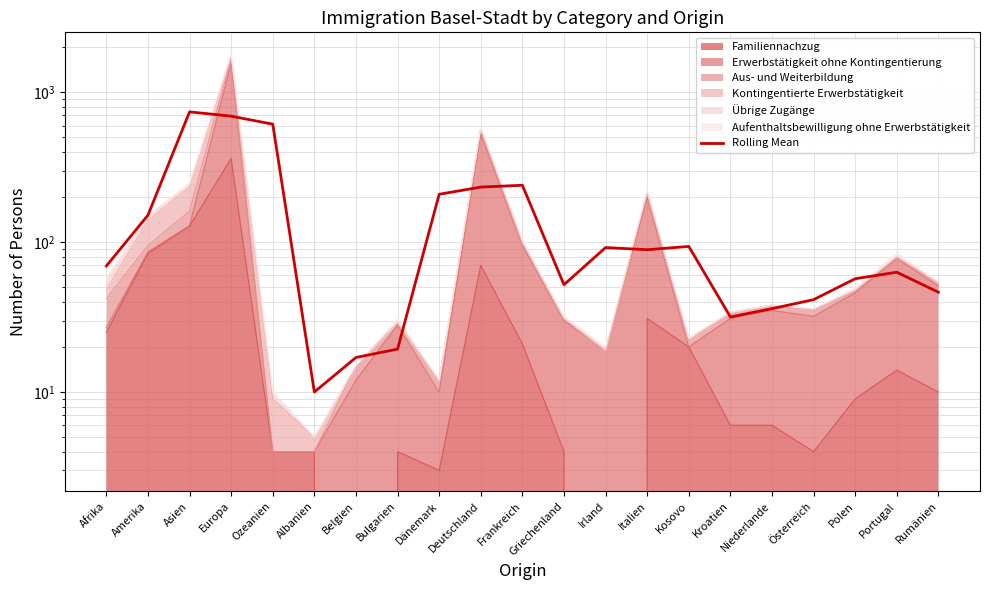

What is the label of the 21st point from the right?

Afrika